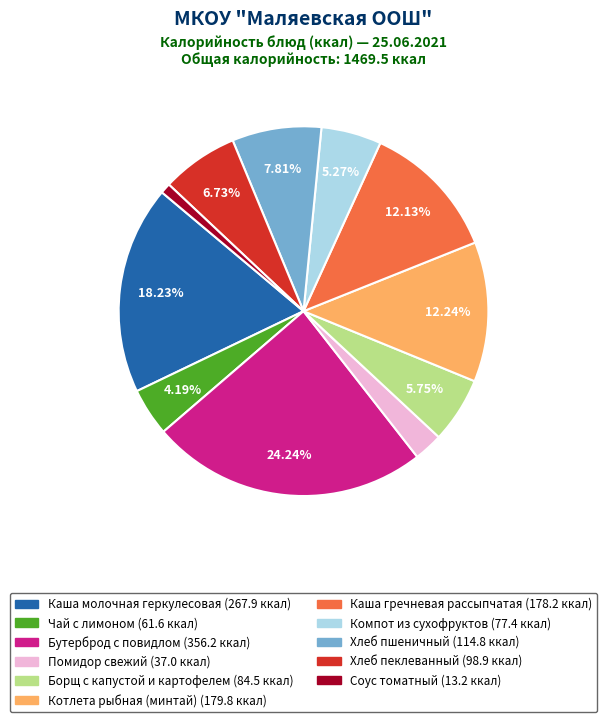

Does Каша гречневая рассыпчатая account for over 50% of the chart?

No